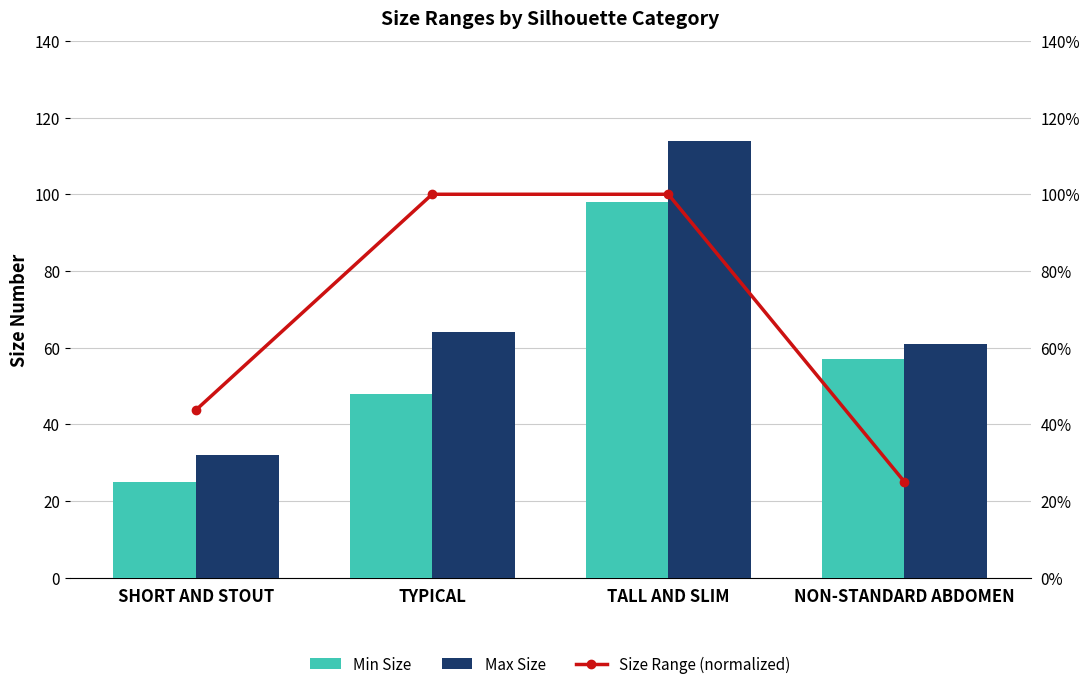

At which category is the sum across all series the highest?

TALL AND SLIM